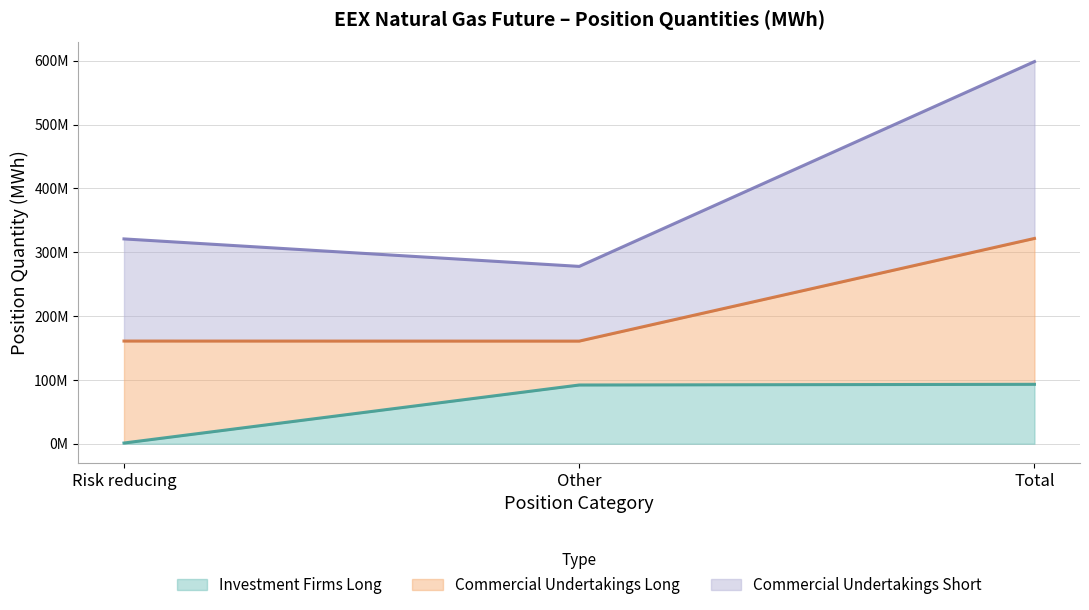

What are all the series names shown in the legend?

Investment Firms Long, Commercial Undertakings Long, Commercial Undertakings Short